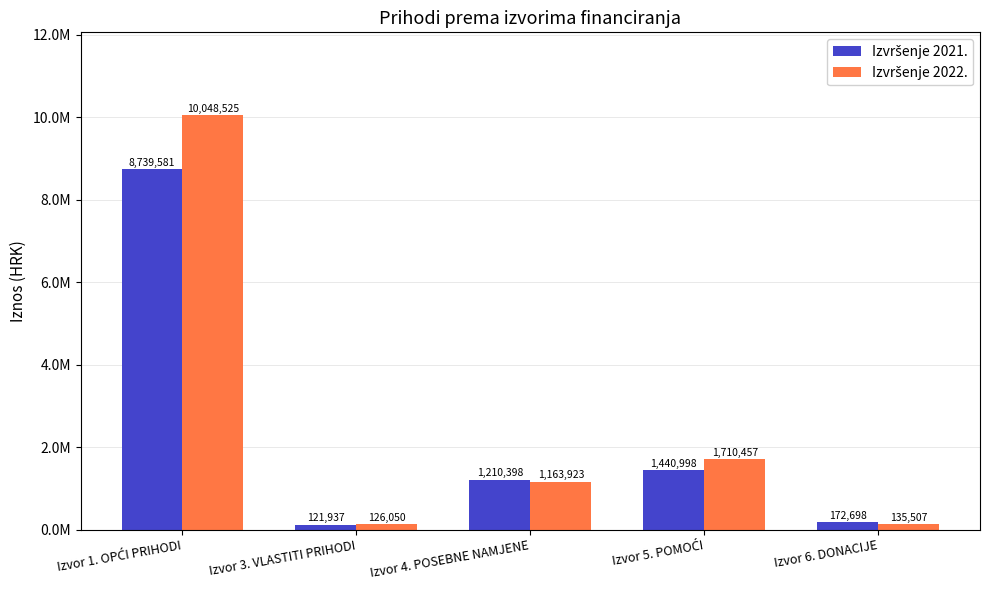

Rank the series at Izvor 6. DONACIJE from lowest to highest value.

Izvršenje 2022., Izvršenje 2021.